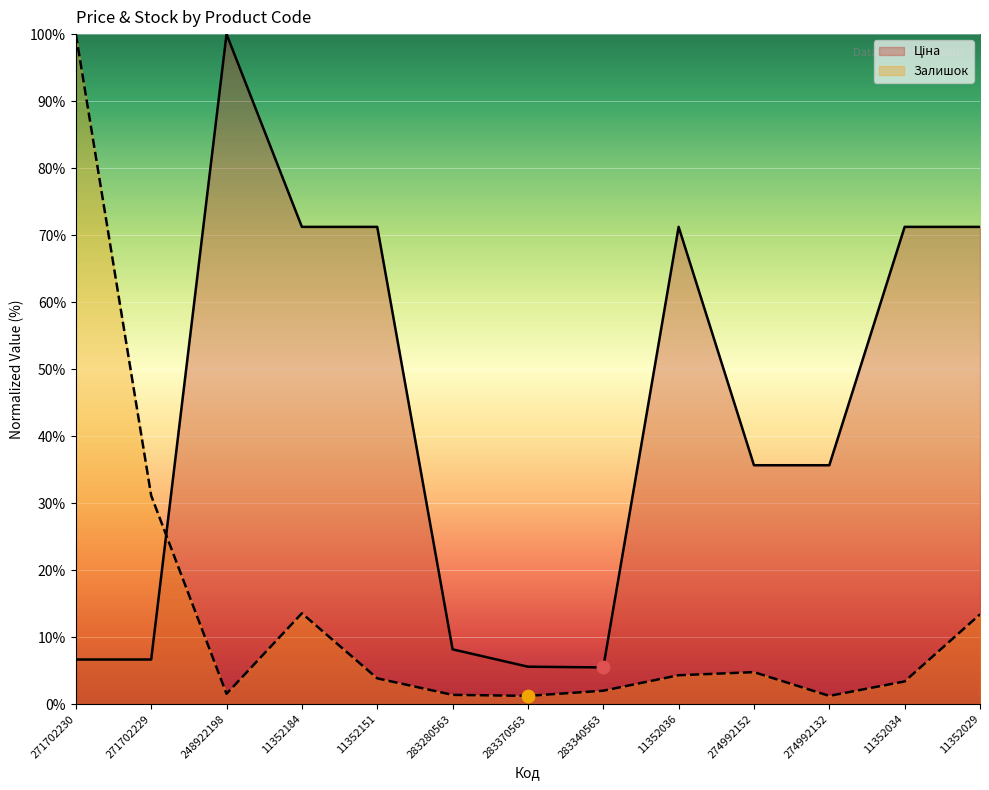

Which series has the widest spread of Y values?

Залишок